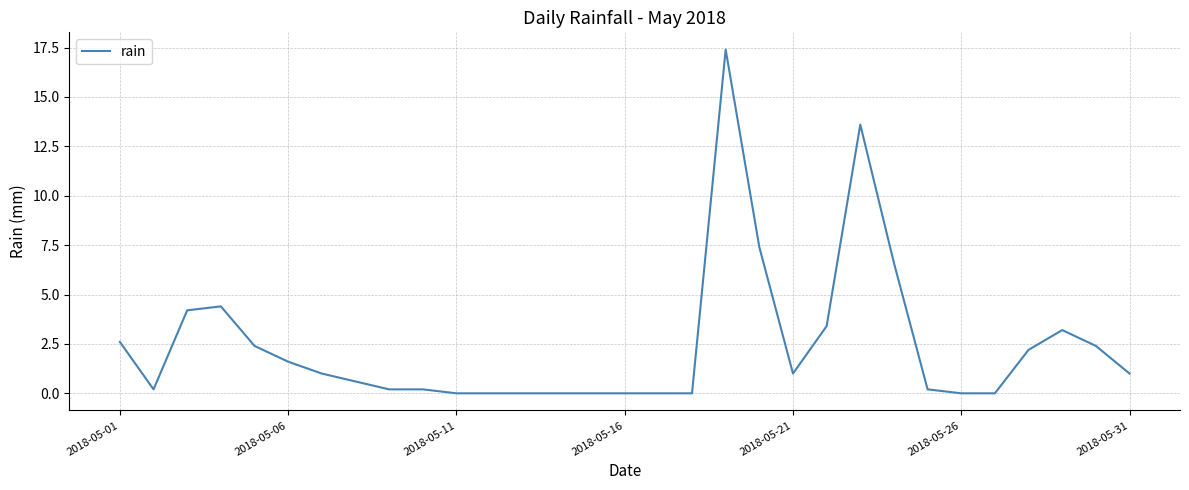

Reading left to right, list all the values displayed in this chart.

2.6	0.2	4.2	4.4	2.4	1.6	1.0	0.6	0.2	0.2	0.0	0.0	0.0	0.0	0.0	0.0	0.0	0.0	17.4	7.4	1.0	3.4	13.6	6.6	0.2	0.0	0.0	2.2	3.2	2.4	1.0